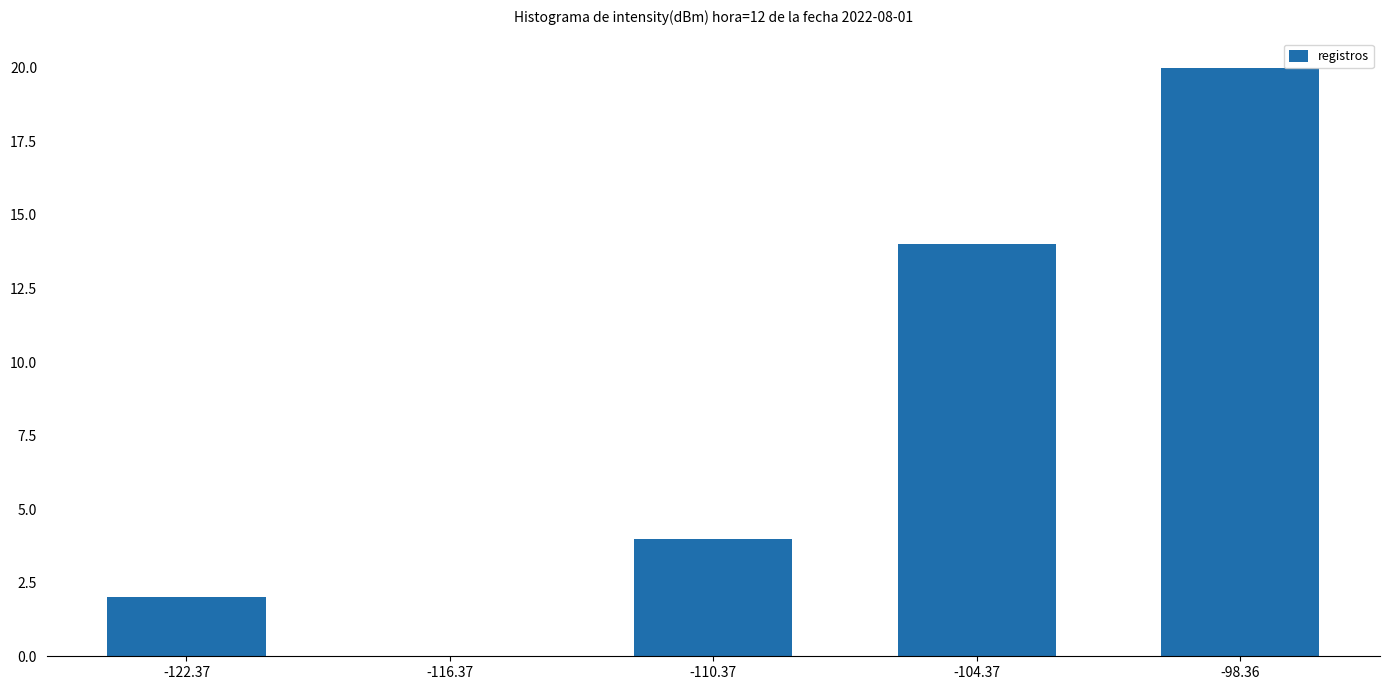

Approximately how many times larger is the value at -110.37 compared to -122.37?

2.0